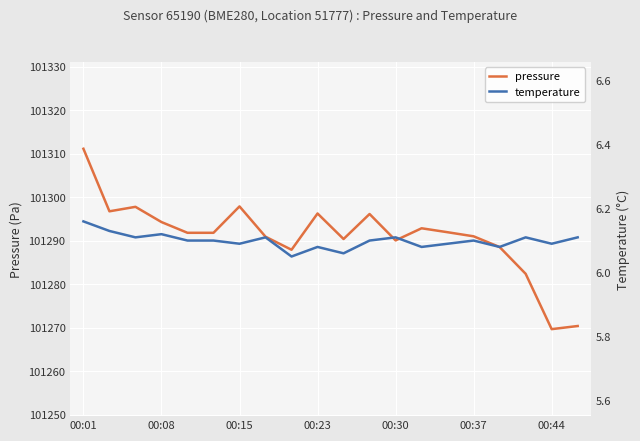

Which category has the highest value in the pressure series?

00:01